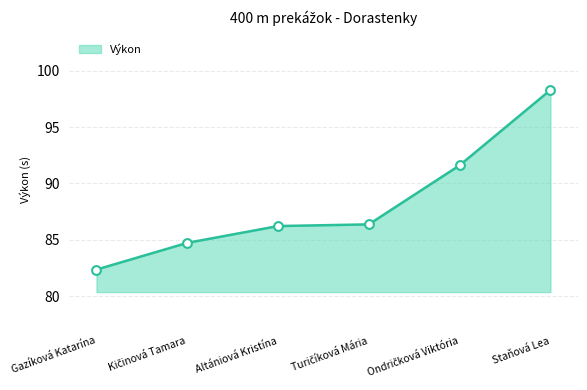

What is the change in value from Altániová Kristína to Staňová Lea?

+12.1